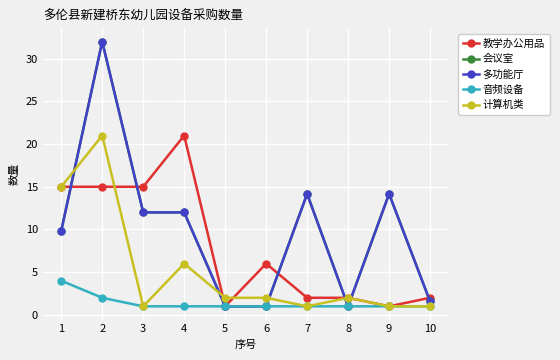

Is the value of 教学办公用品 at 10 greater than the value of 计算机类 at 7?

Yes